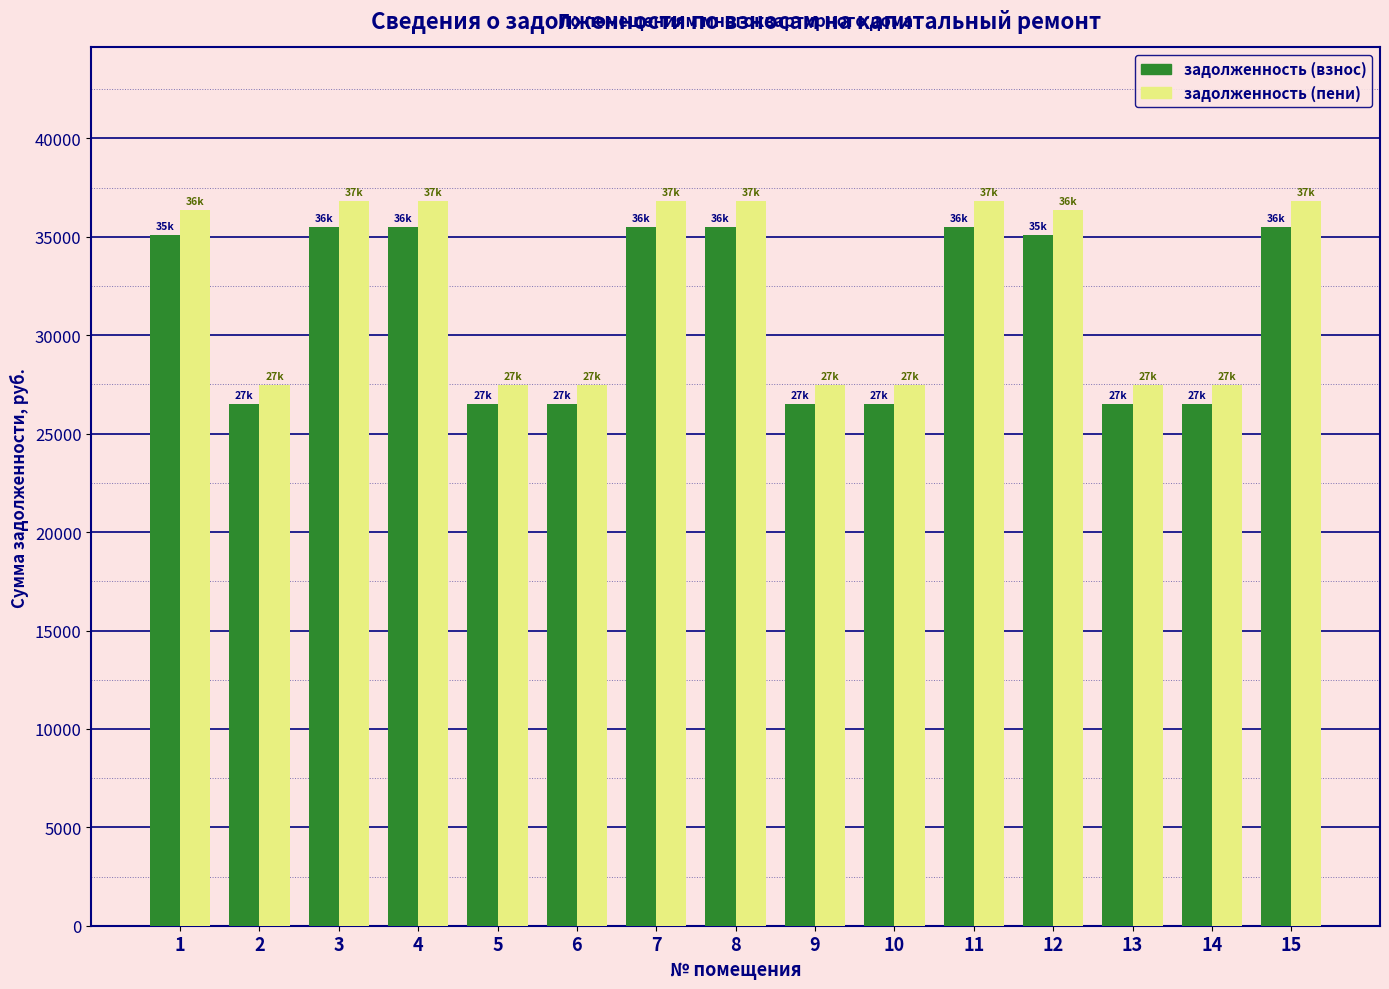

How many bars are there in each group?

2